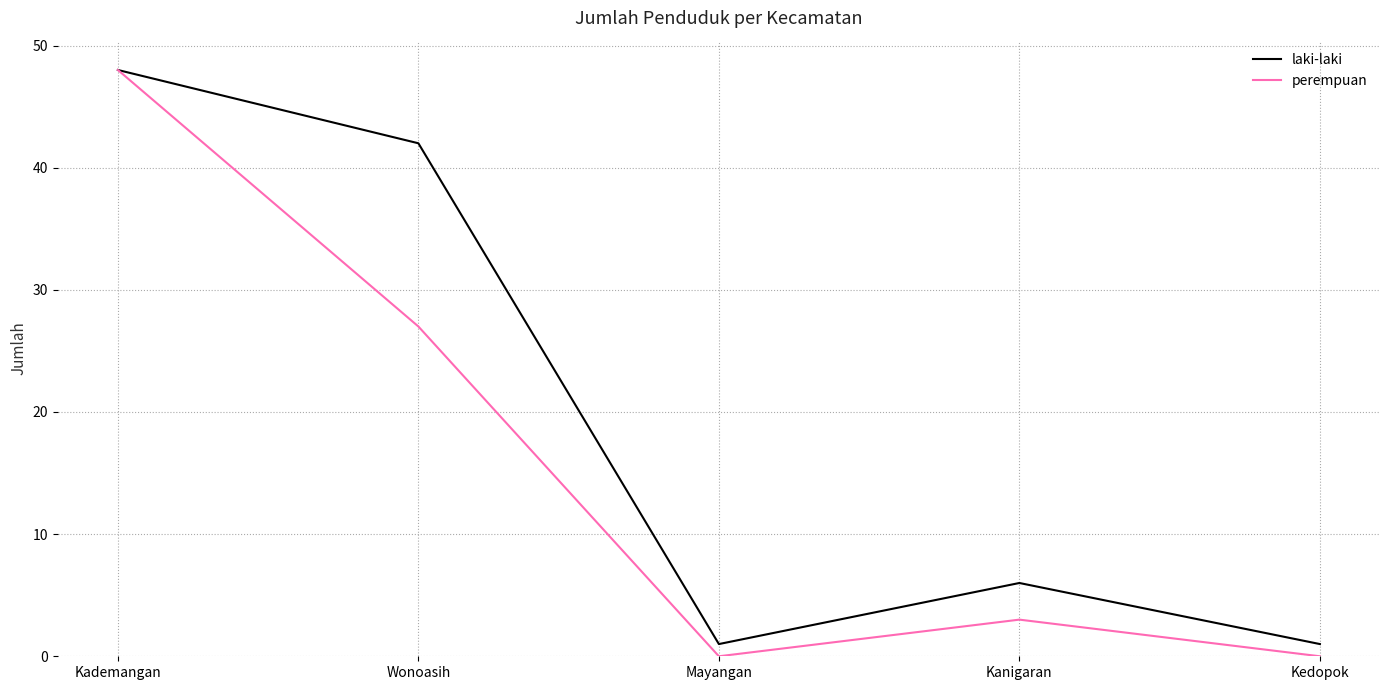

Where is the first local minimum for laki-laki?

Mayangan